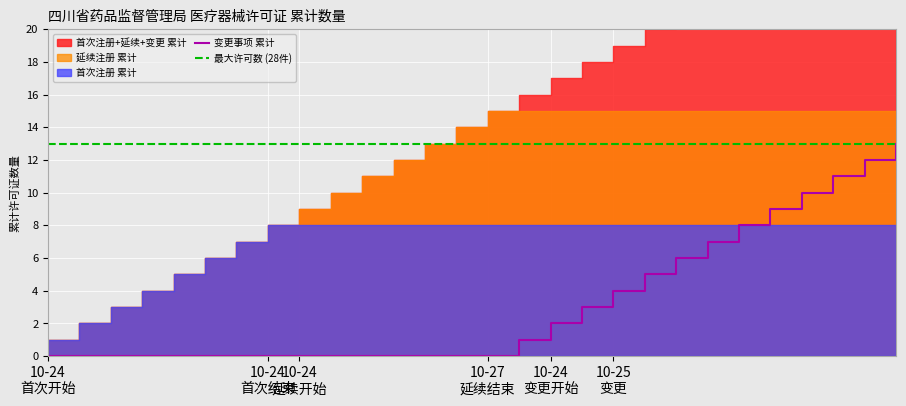

What is the label of the 16th point from the right?

12